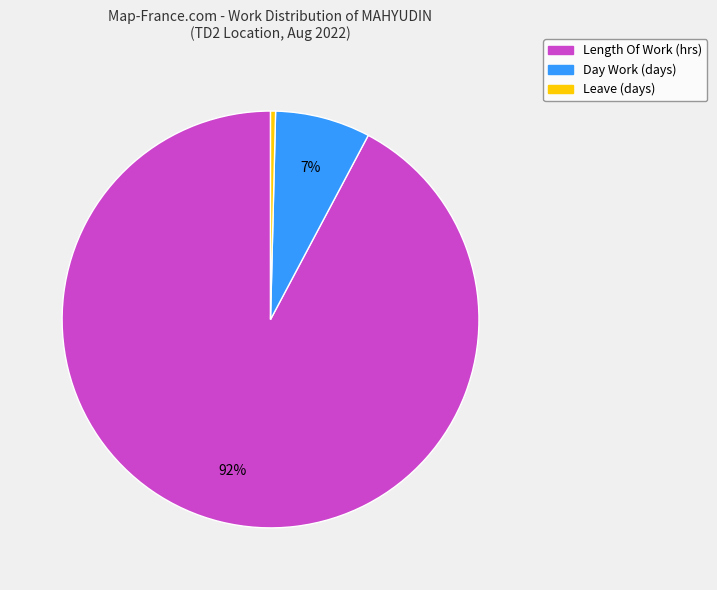

To the nearest percent, what is the average slice percentage?

33%